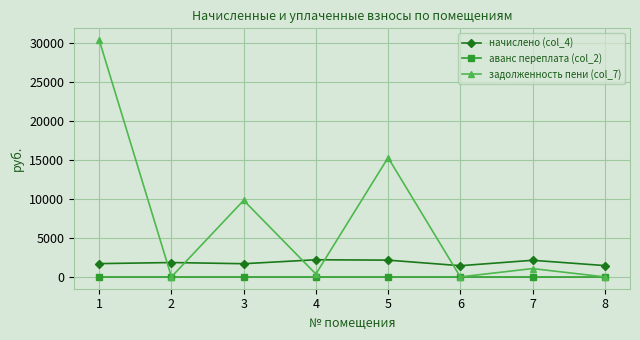

What are all the series names shown in the legend?

начислено (col_4), аванс переплата (col_2), задолженность пени (col_7)